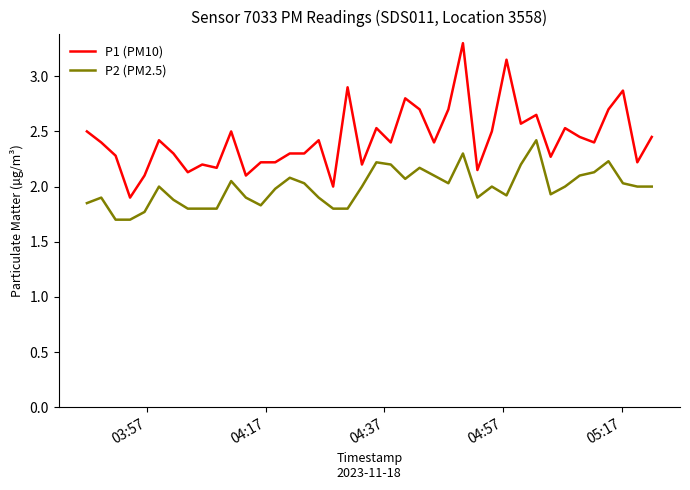

Which series has the widest spread of values?

P1 (PM10)